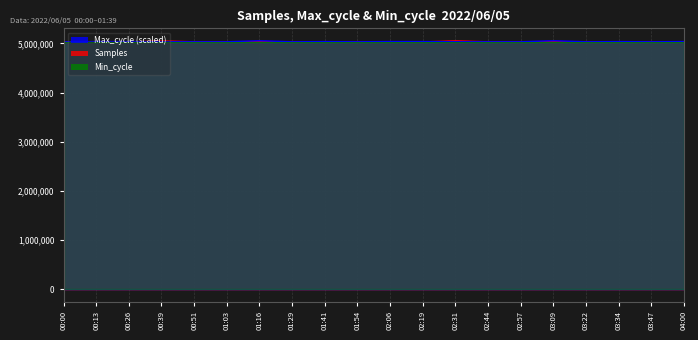

What is the spread (max minus min) of values at 03:34?

4048.7